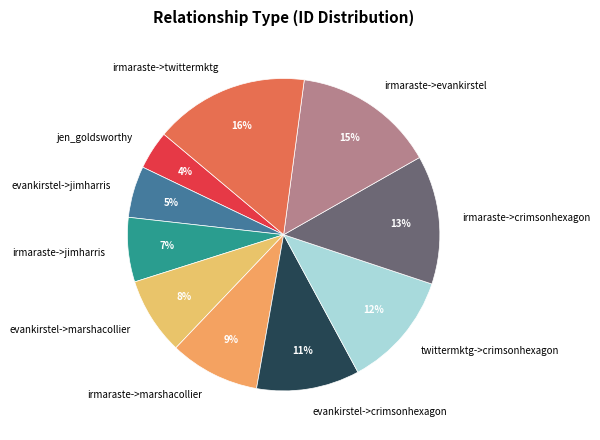

Does irmaraste->crimsonhexagon represent more than half of the total?

No